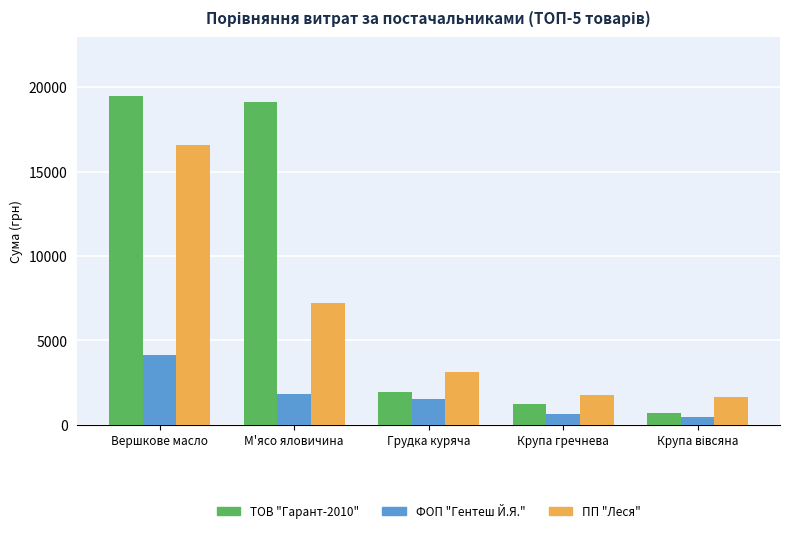

Rank the series by their maximum value, from lowest to highest.

ФОП "Гентеш Й.Я.", ПП "Леся", ТОВ "Гарант-2010"